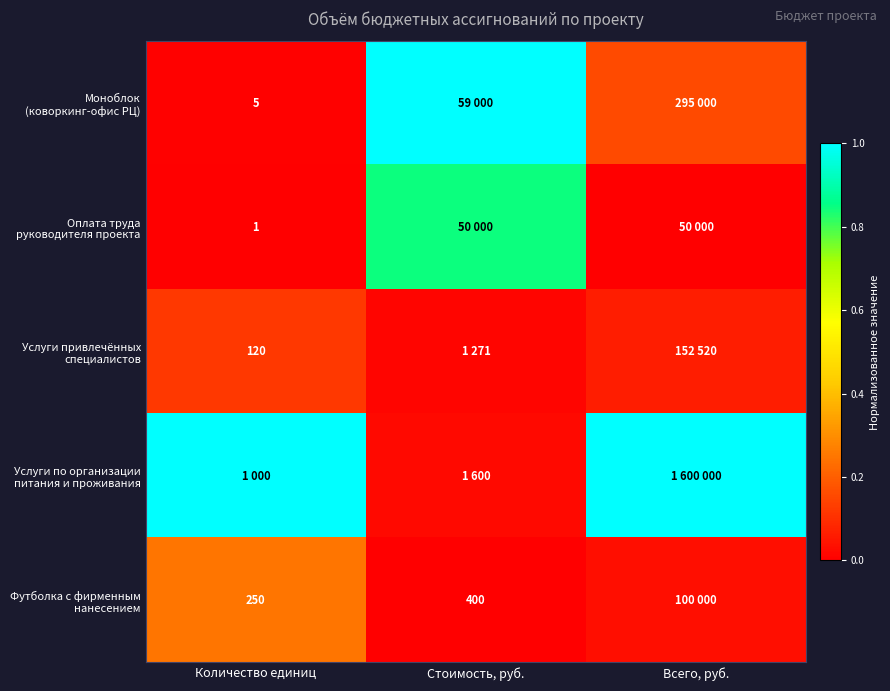

Which has a higher value, Количество единиц or Всего, руб.?

Всего, руб.